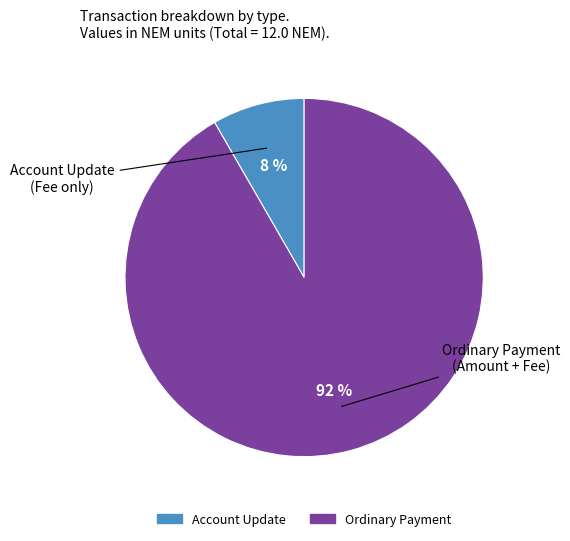

To the nearest percent, what is the average slice percentage?

50%